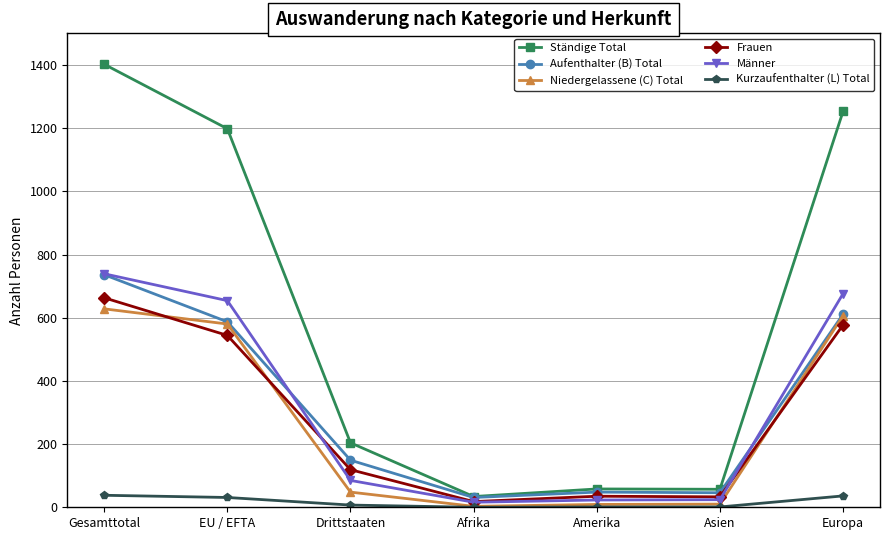

What is the value of the Kurzaufenthalter (L) Total point at the 2nd from the left?

31